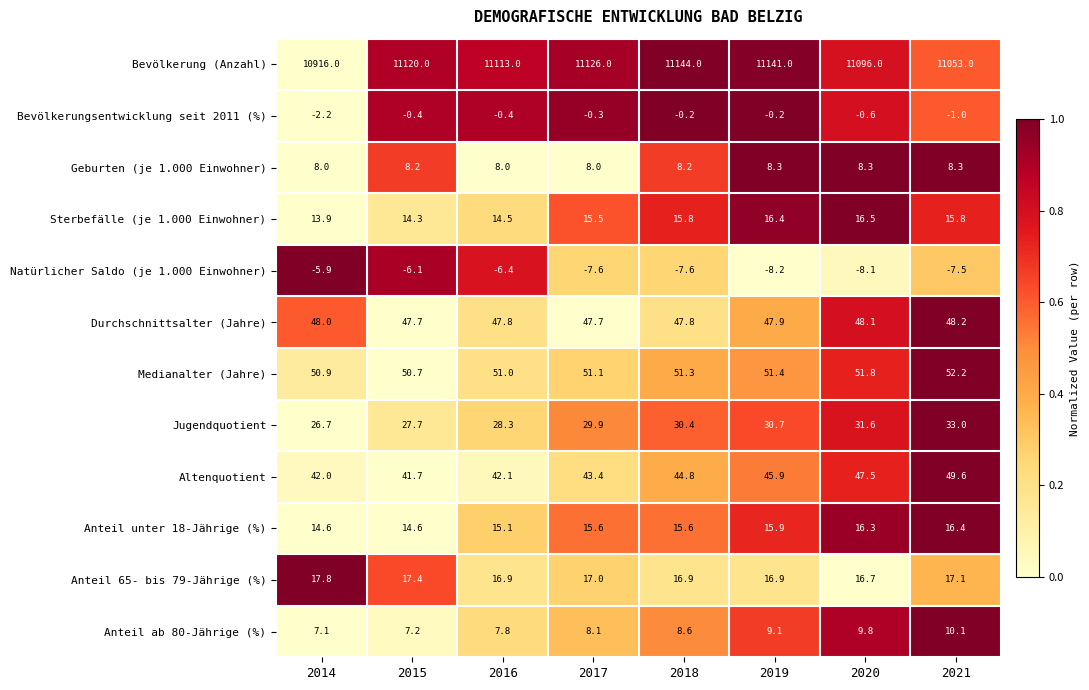

Rank the series at 2019 from lowest to highest value.

Natürlicher Saldo (je 1.000 Einwohner), Bevölkerungsentwicklung seit 2011 (%), Geburten (je 1.000 Einwohner), Anteil ab 80-Jährige (%), Anteil unter 18-Jährige (%), Sterbefälle (je 1.000 Einwohner), Anteil 65- bis 79-Jährige (%), Jugendquotient, Altenquotient, Durchschnittsalter (Jahre), Medianalter (Jahre), Bevölkerung (Anzahl)